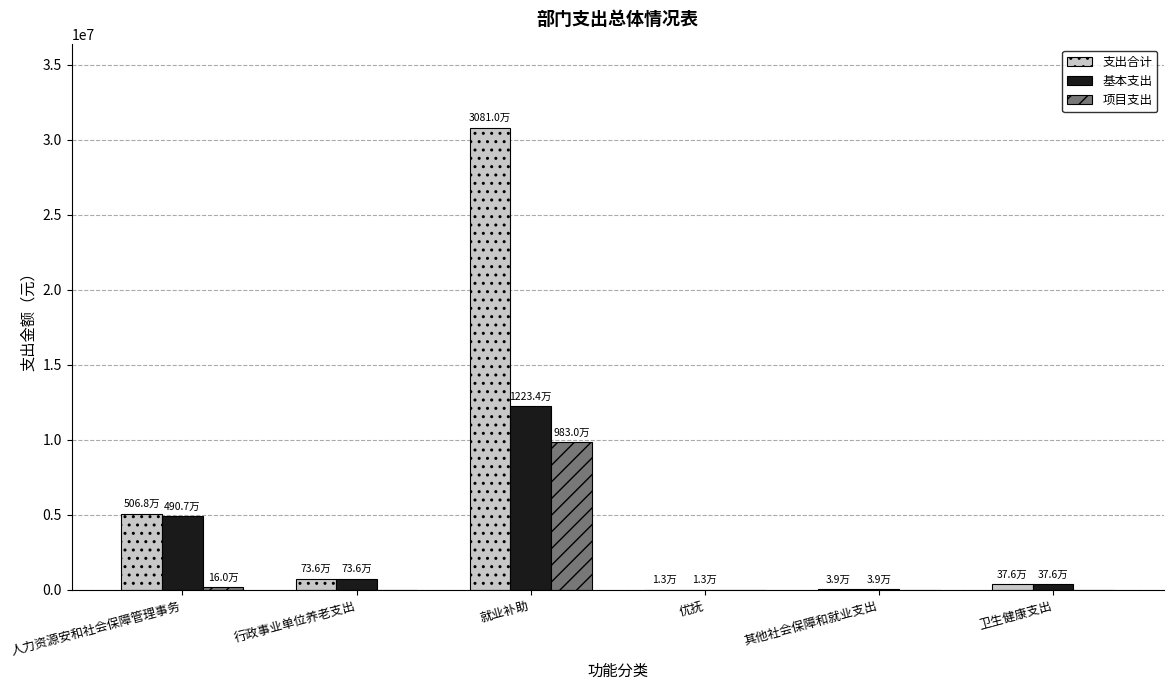

Is it true that 基本支出 equals 12234000.0 at 就业补助?

True